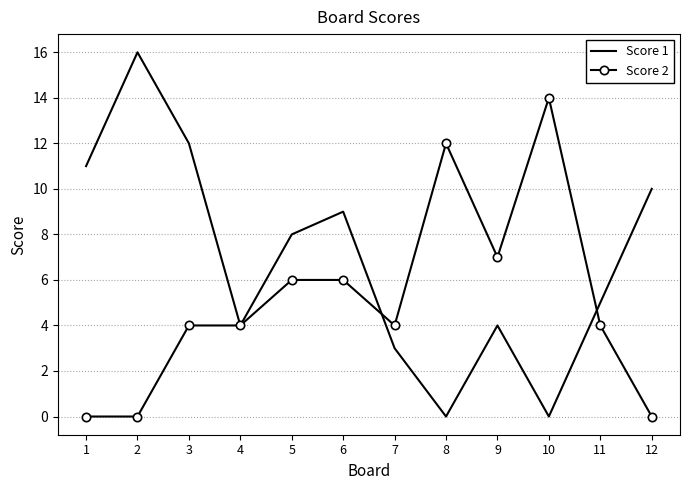

Which series has the largest range (max minus min)?

Score 1